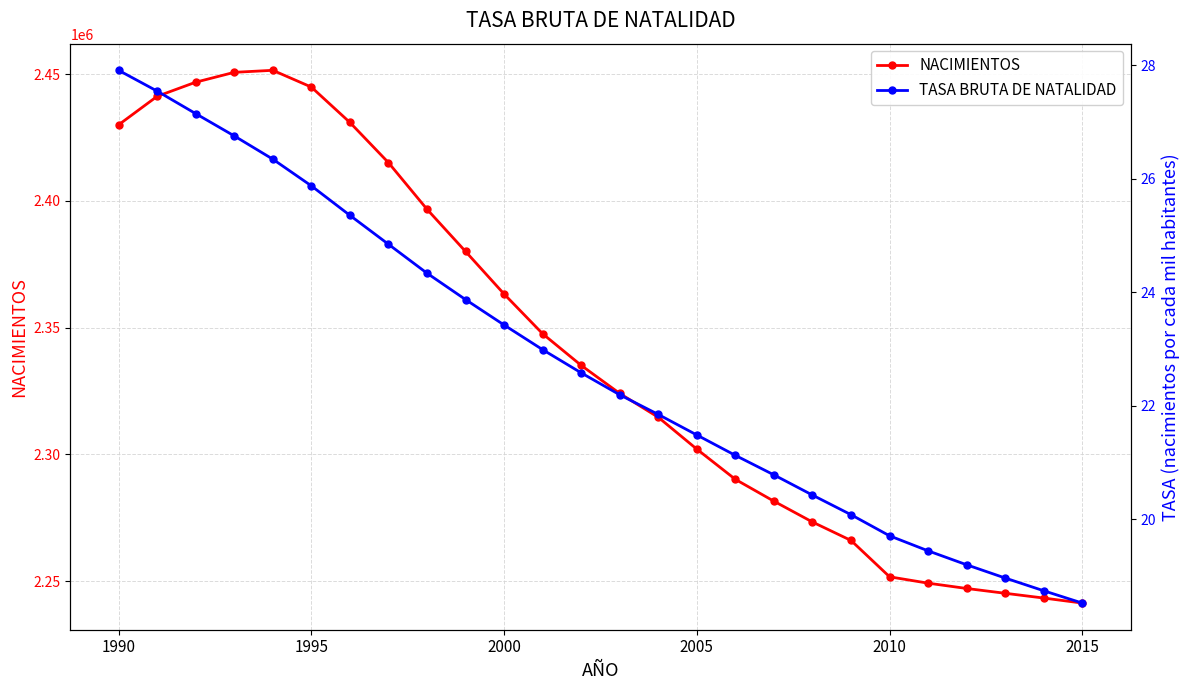

Where is NACIMIENTOS nearest to the value 2346444?

11